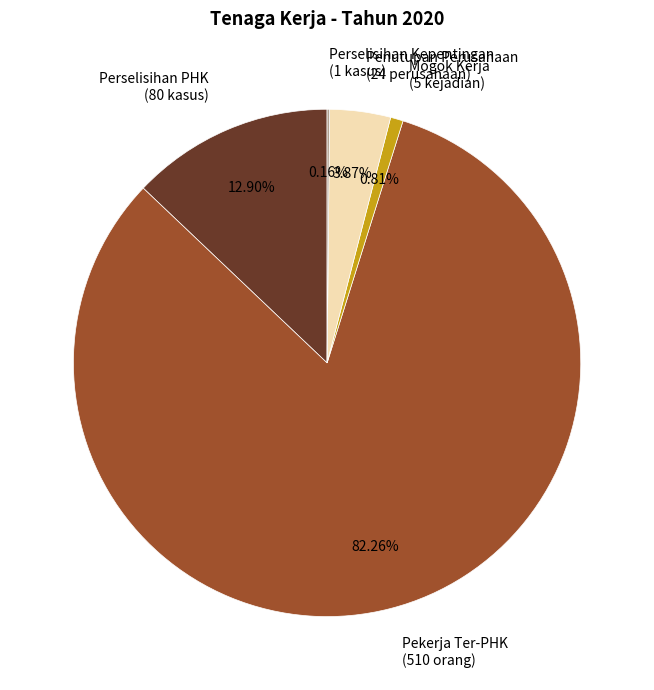

Combined, do Pekerja Ter-PHK (510 orang) and Mogok Kerja (5 kejadian) account for over 50%?

Yes